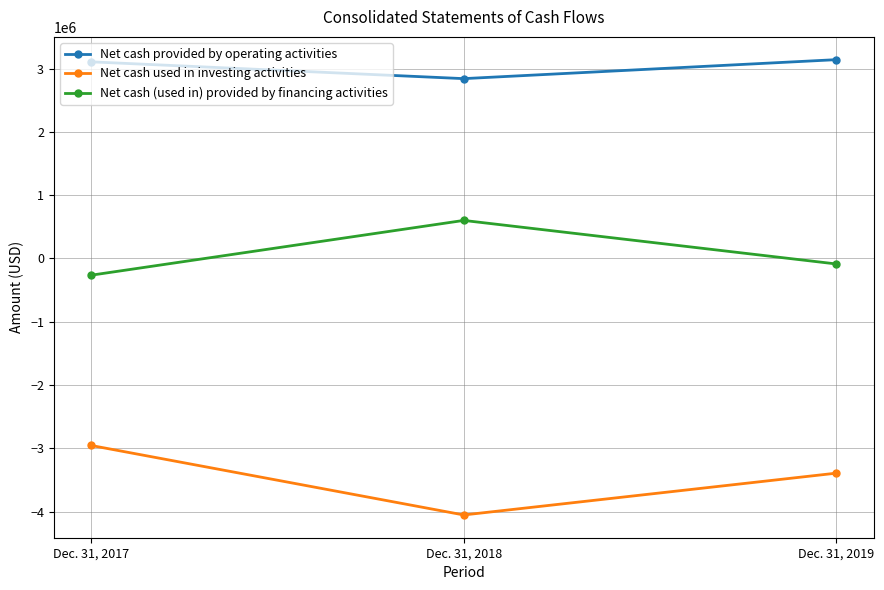

Which series has the widest spread of values?

Net cash used in investing activities